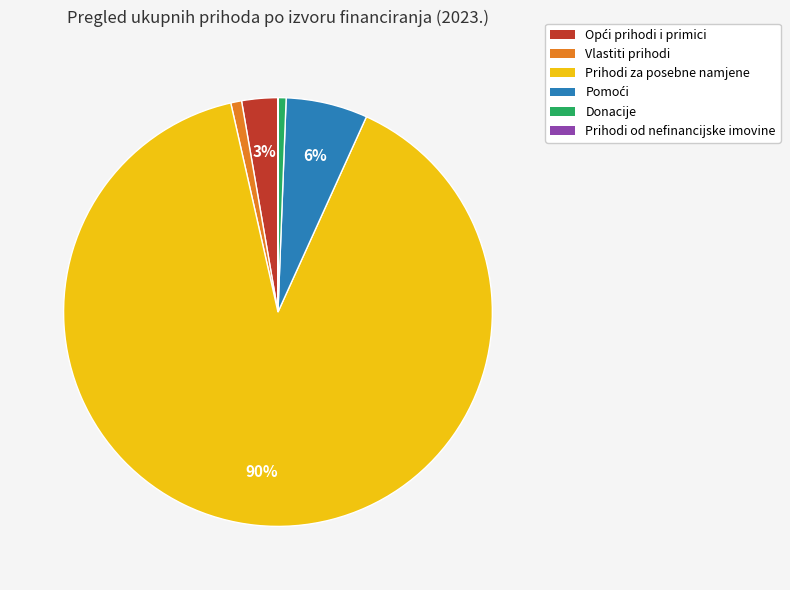

The Prihodi za posebne namjene slice represents 96% of the pie. True or false?

False